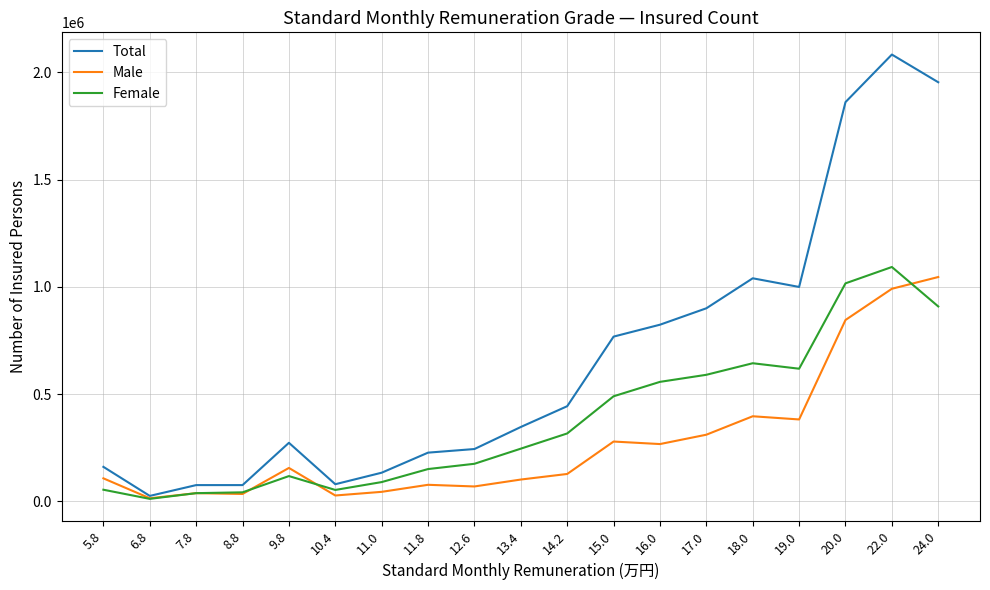

Which series has the largest total across all categories?

Total